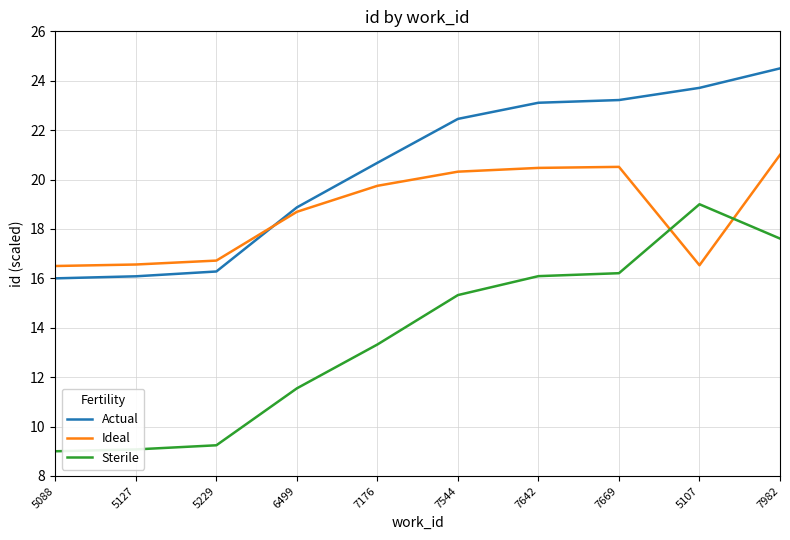

The Actual series shows 23.7 at 5107. True or false?

True